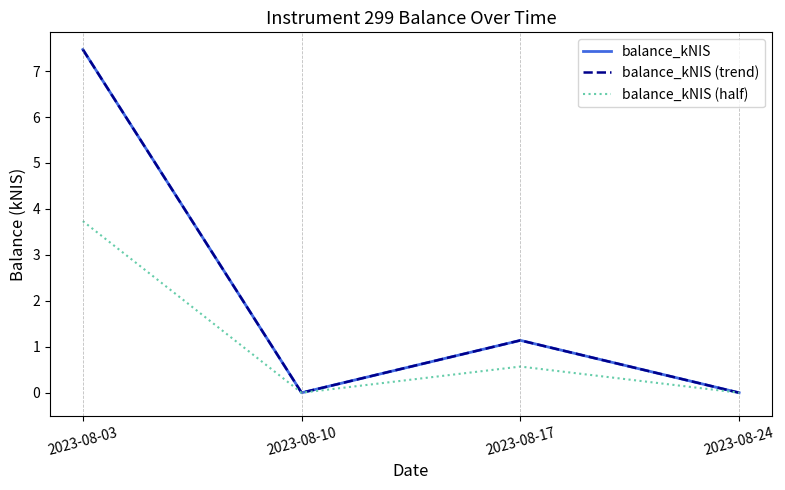

How many lines are shown in the chart?

3